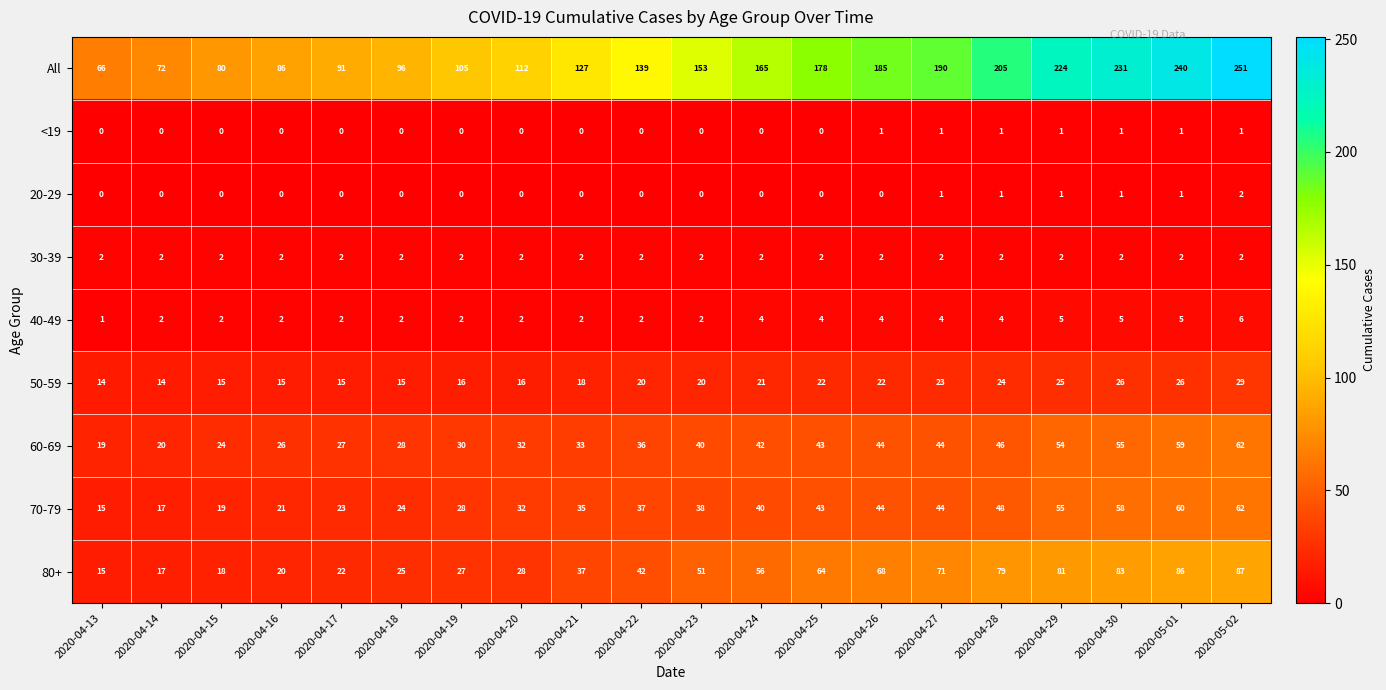

At which category is the sum across all series the highest?

2020-05-02